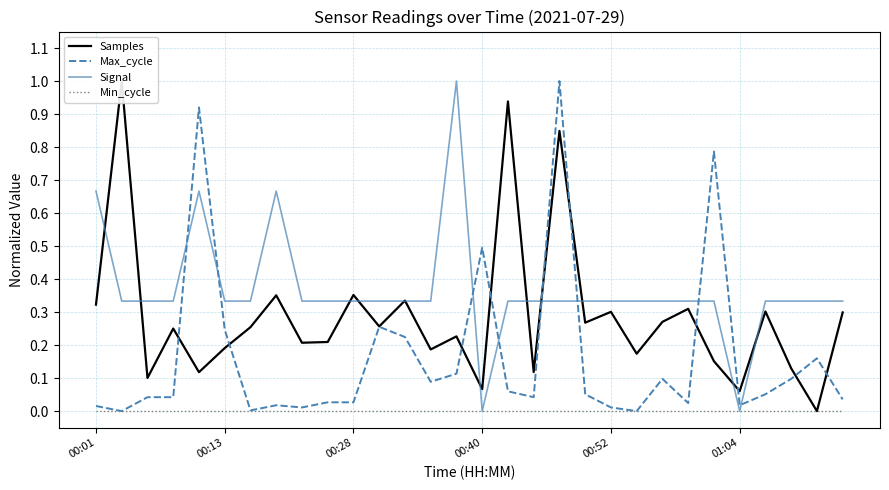

Where is Min_cycle nearest to the value 0?

00:01